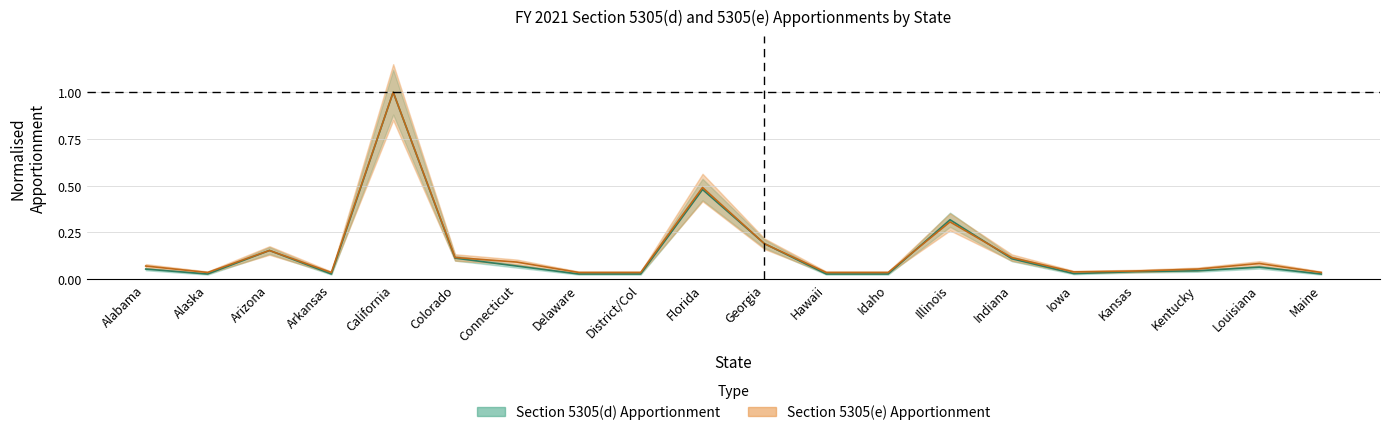

Where is the first local maximum for Section 5305(e) Apportionment?

Arizona